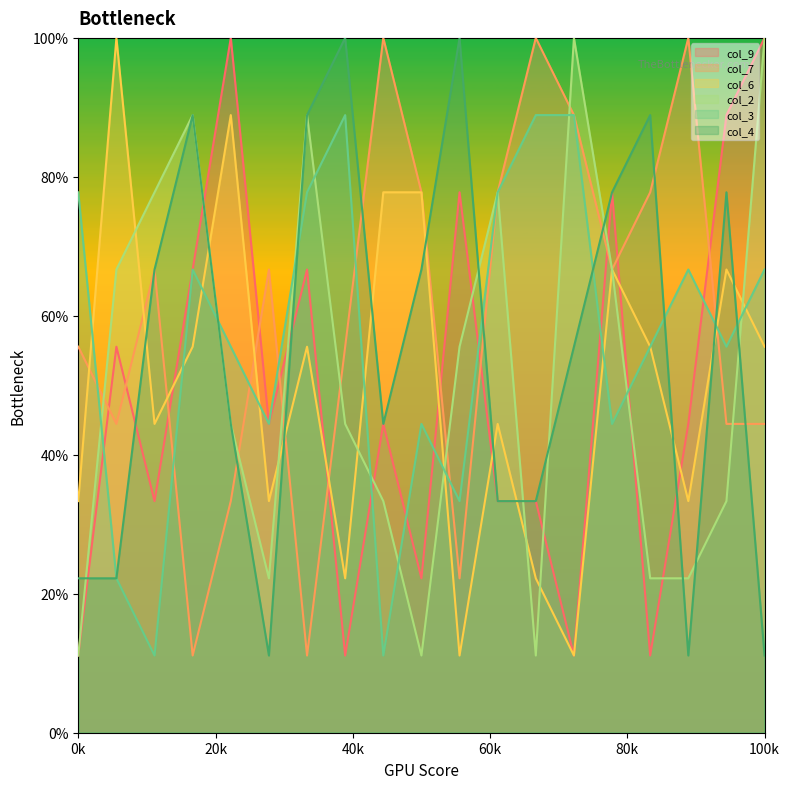

Where is col_2 nearest to the value 5?

6